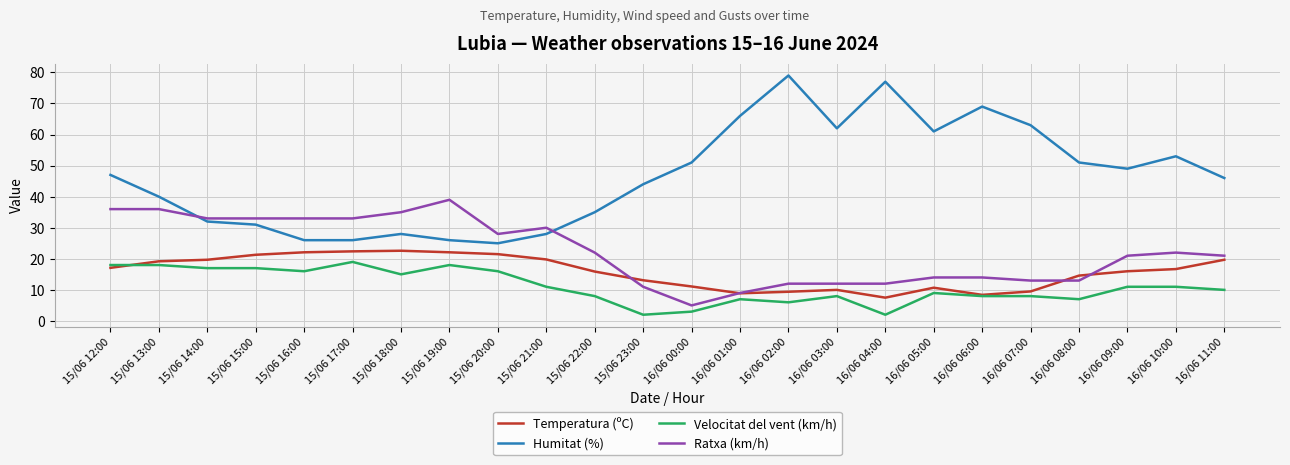

True or false: Ratxa (km/h) has a value of 35.0 at 15/06 18:00.

True